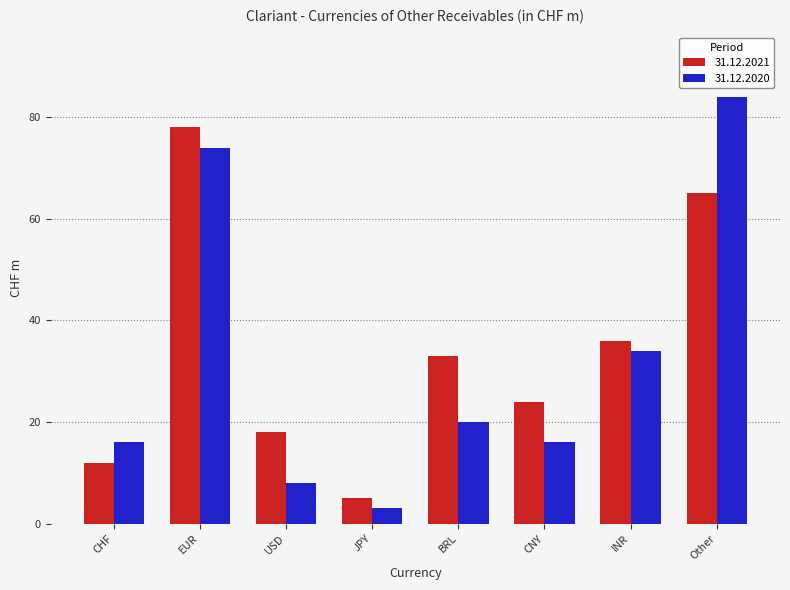

What is the value of the 31.12.2021 bar at the 2nd from the left?

78